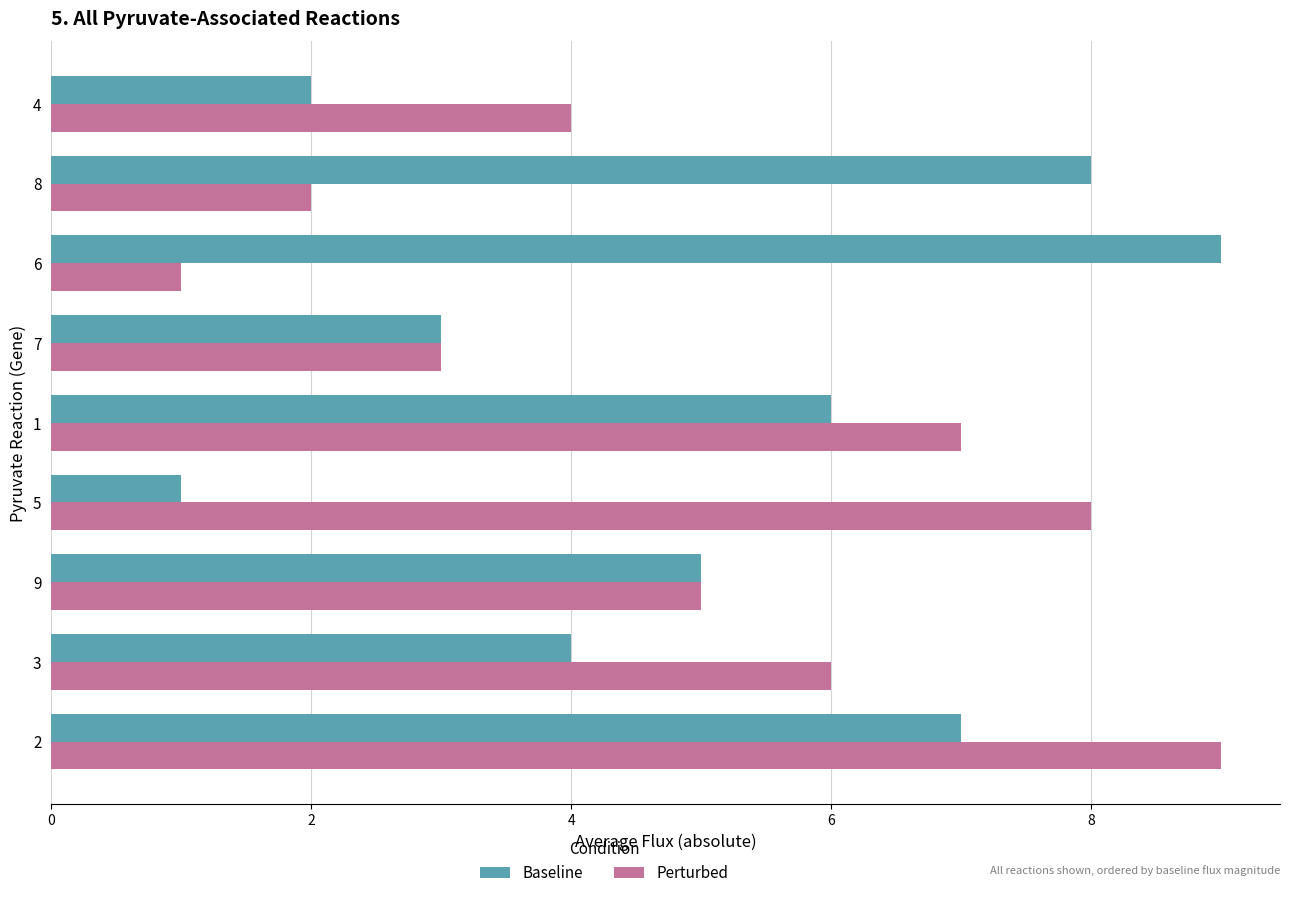

Between 1 and 4, which series saw the biggest shift?

Baseline